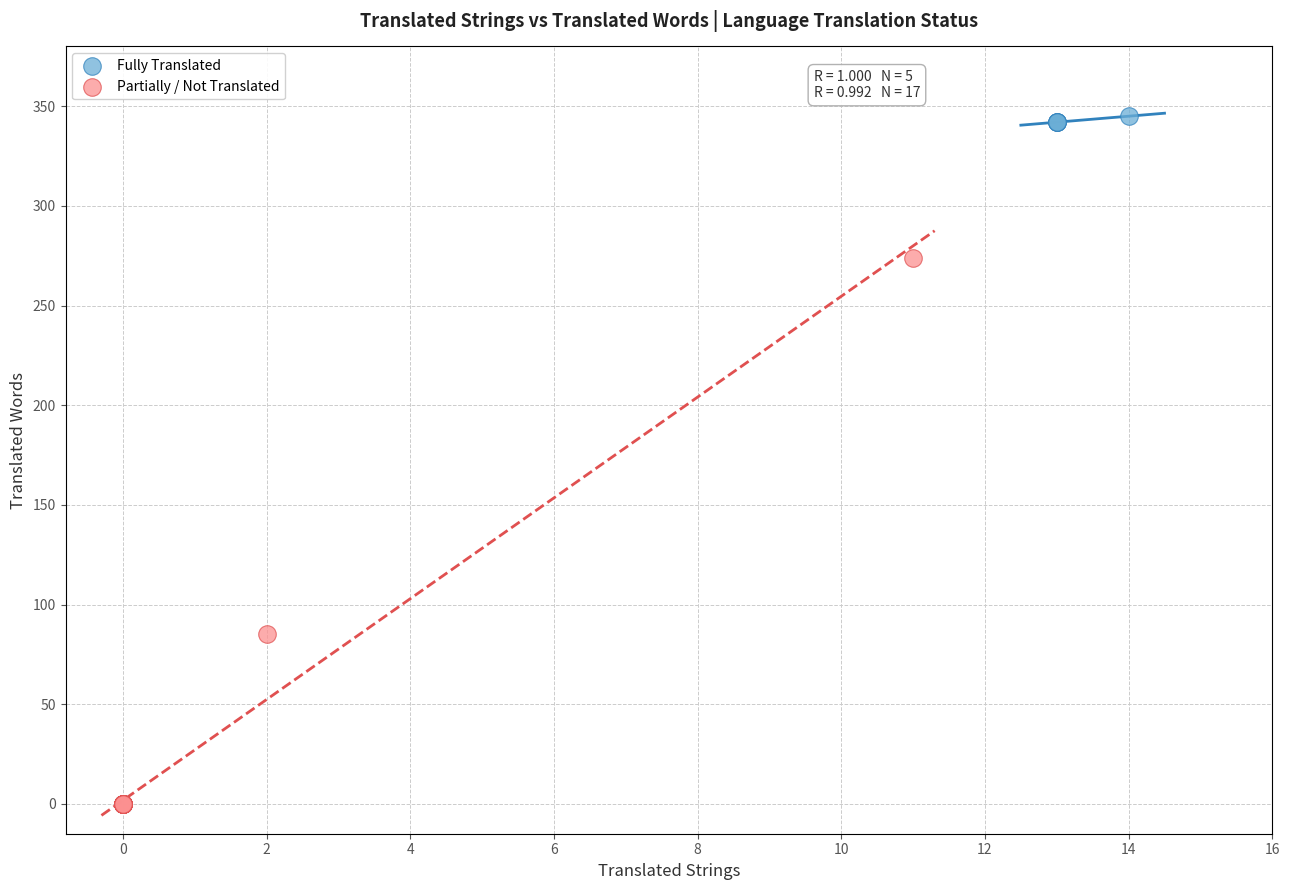

Which series contains the lowest Y value?

Partially / Not Translated